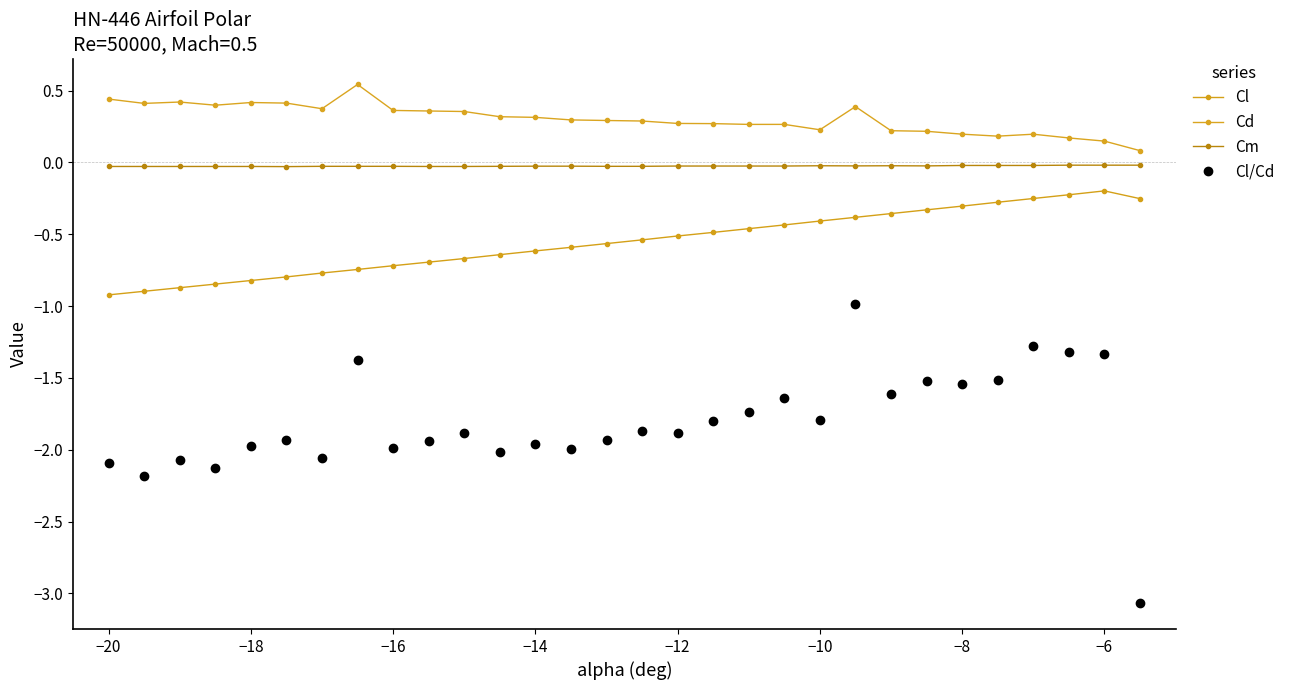

In Cd, how many points are lower than both neighbors (excluding endpoints)?

6